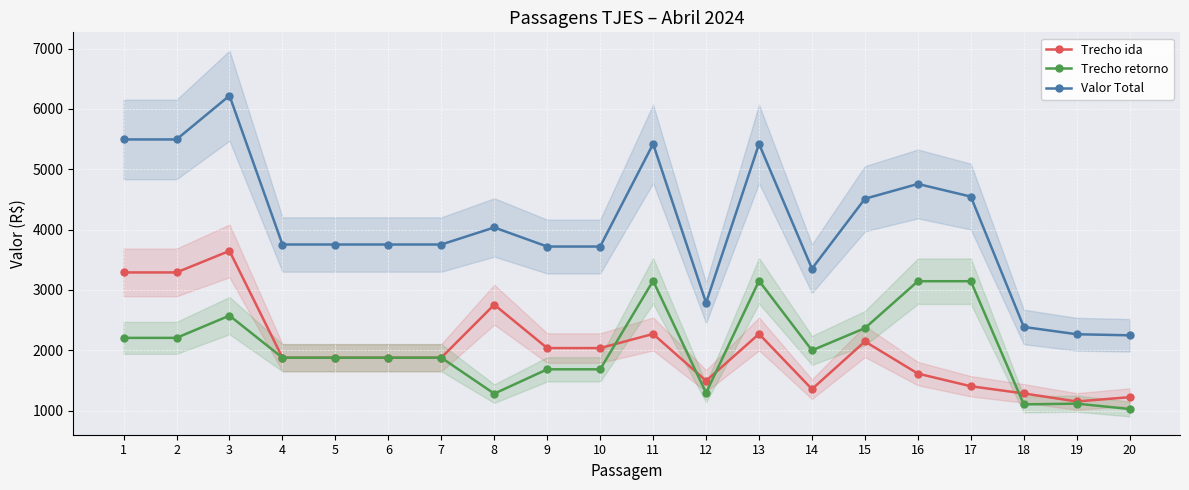

How many interior local peaks does the Trecho retorno series have?

4